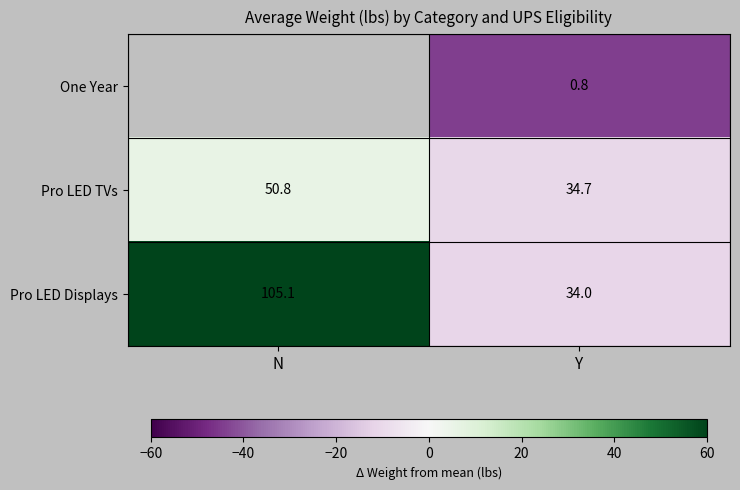

The value of Pro LED Displays at Y is -2.8. True or false?

False